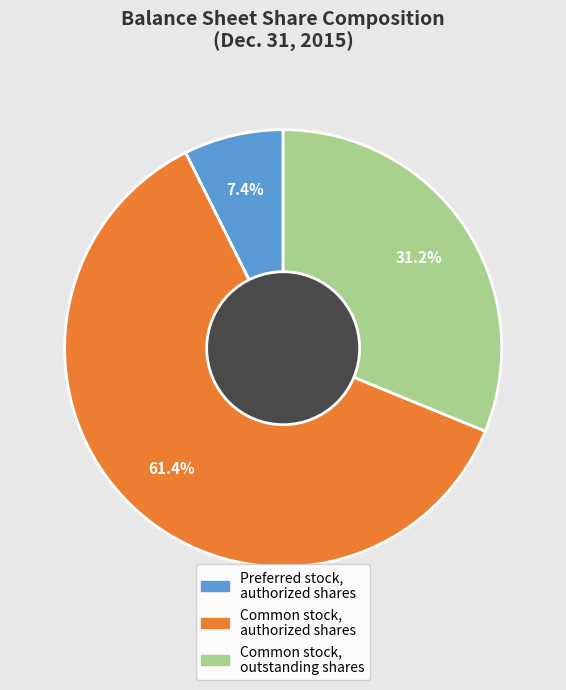

The Common stock, outstanding shares slice represents 31% of the pie. True or false?

True